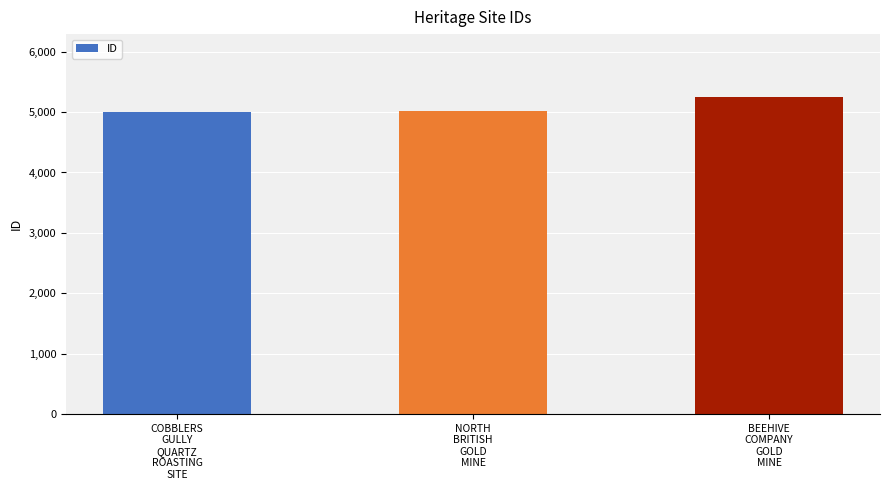

What is the difference between the maximum and minimum values?

246